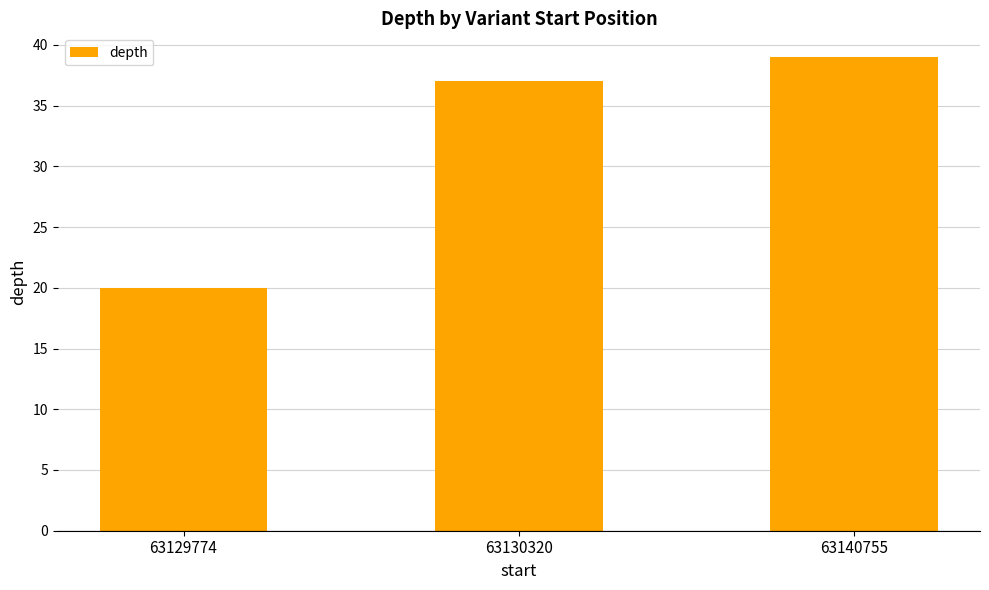

Rank the categories by value from highest to lowest.

63140755, 63130320, 63129774